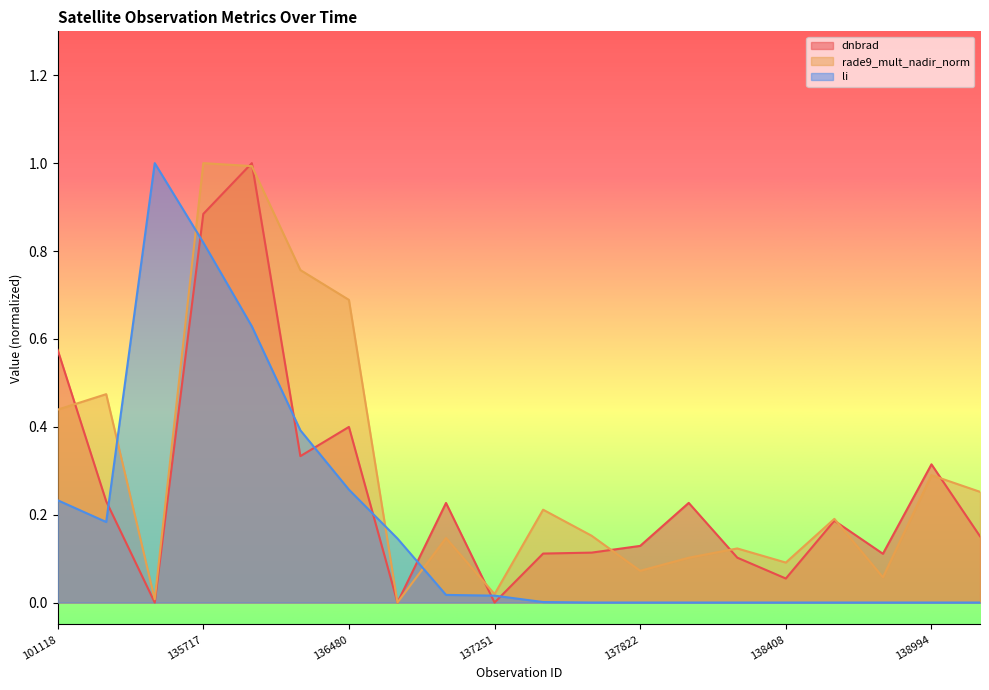

What is the sum of all rade9_mult_nadir_norm values?

6.1